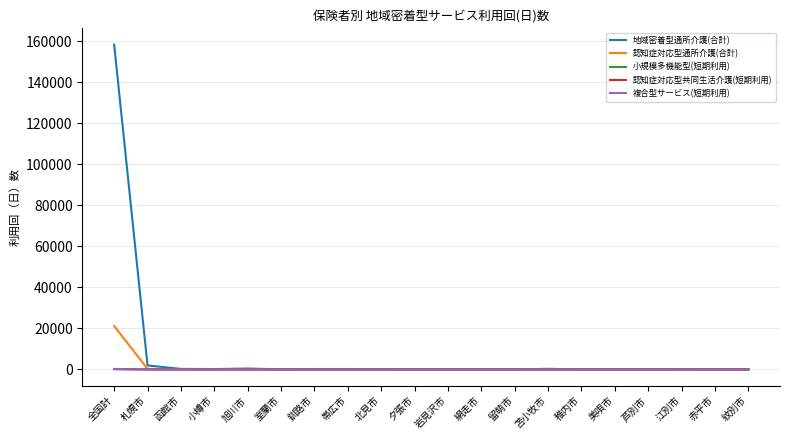

How many lines are shown in the chart?

5